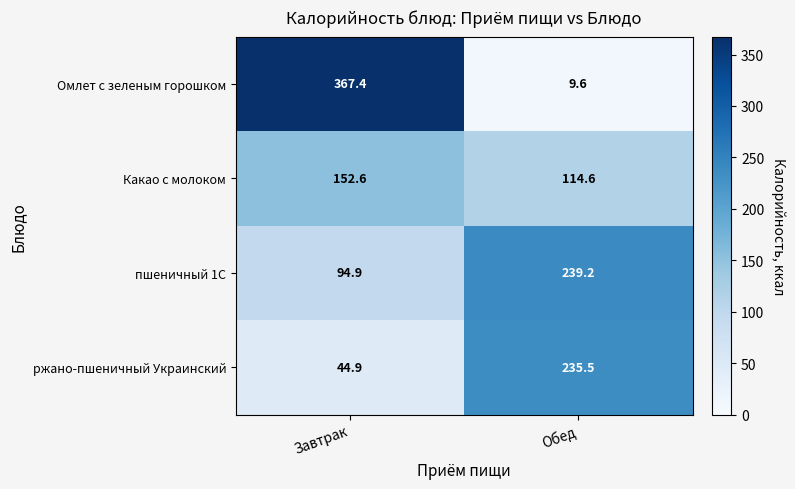

How many series are shown in this chart?

4